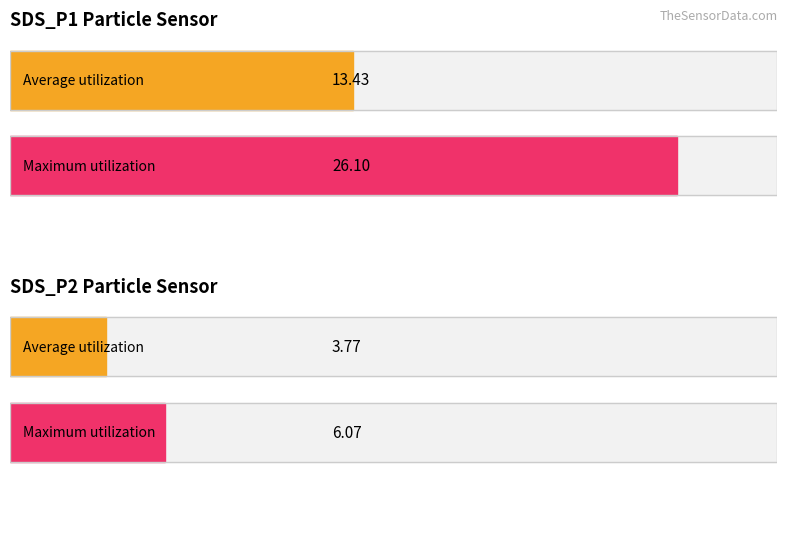

Are the bars grouped side by side (vs. stacked)?

Yes